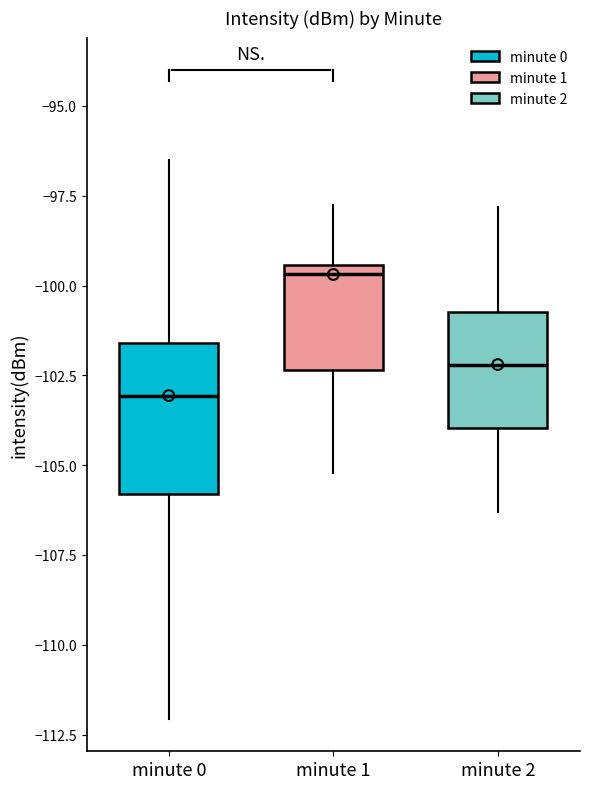

Reading left to right, read every box against the y-axis: the position of its median line, the range the box covers, and the ends of its whiskers. The values are not printed on the chart, so give them approximately, as read against the axis.

minute 0: median -103.0, box -106.0 to -101.5, whiskers -112.0 to -96.5
minute 1: median -99.5 (just below the box's upper edge), box -102.5 to -99.5, whiskers -105.0 to -98.0
minute 2: median -102.0, box -104.0 to -100.5, whiskers -106.5 to -98.0